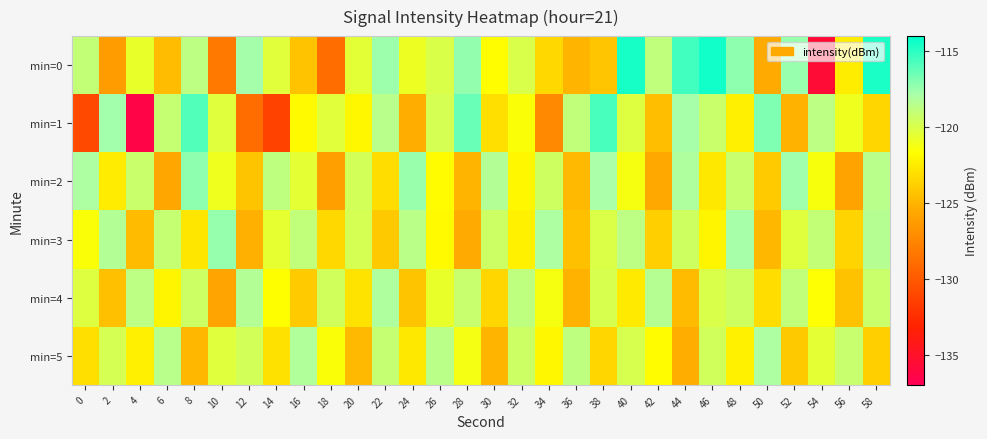

How many series are shown in this chart?

6